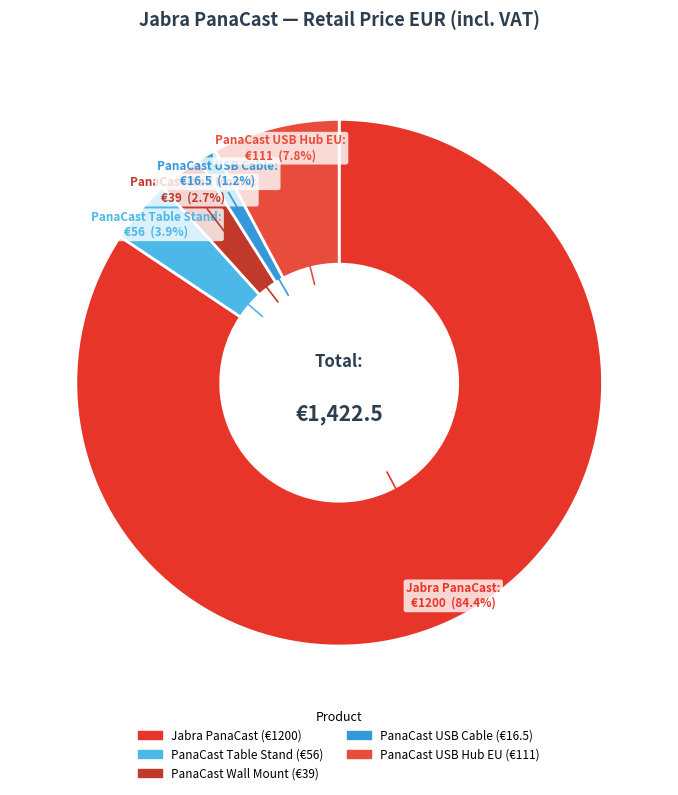

To the nearest percent, what is the average slice percentage?

20%